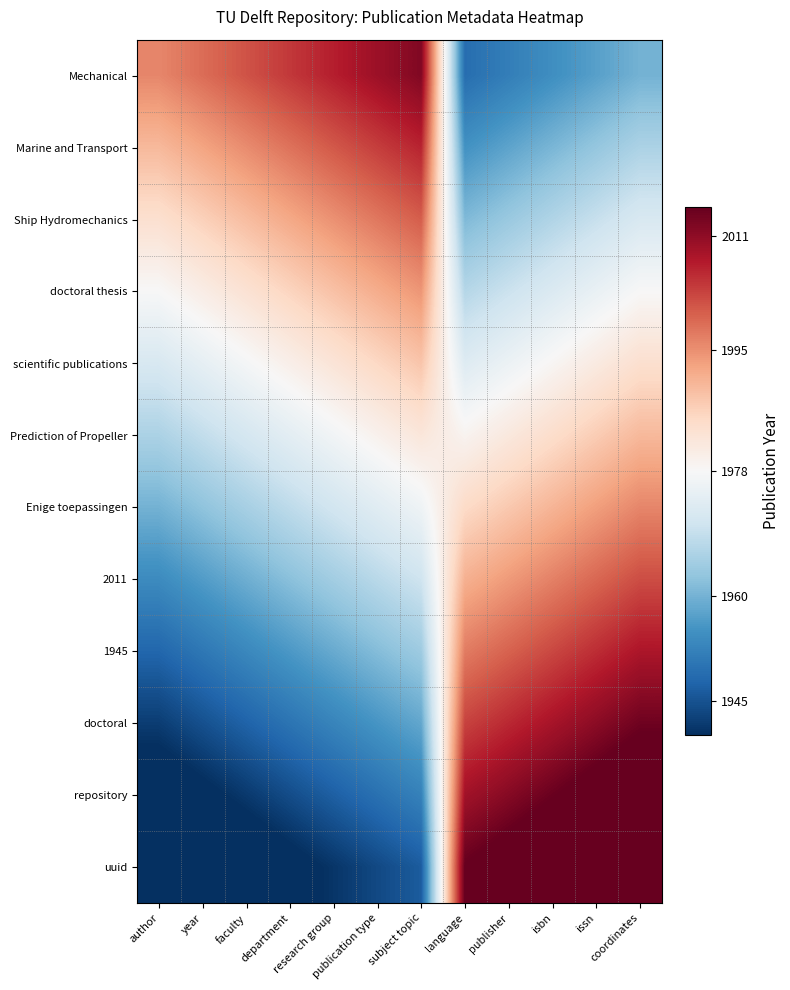

Reading right to left, transcribe all the data shown in this chart.

Mechanical: coordinates=1960.0	issn=1957.3	isbn=1954.5	publisher=1951.8	language=1949.1	subject topic=2012.4	publication type=2009.6	research group=2006.9	department=2004.2	faculty=2001.5	year=1998.7	author=1996.0
Marine and Transport: coordinates=1966.0	issn=1963.3	isbn=1960.5	publisher=1957.8	language=1955.1	subject topic=2006.4	publication type=2003.6	research group=2000.9	department=1998.2	faculty=1995.5	year=1992.7	author=1990.0
Ship Hydromechanics: coordinates=1972.0	issn=1969.3	isbn=1966.5	publisher=1963.8	language=1961.1	subject topic=2000.4	publication type=1997.6	research group=1994.9	department=1992.2	faculty=1989.5	year=1986.7	author=1984.0
doctoral thesis: coordinates=1978.0	issn=1975.3	isbn=1972.5	publisher=1969.8	language=1967.1	subject topic=1994.4	publication type=1991.6	research group=1988.9	department=1986.2	faculty=1983.5	year=1980.7	author=1978.0
scientific publications: coordinates=1984.0	issn=1981.3	isbn=1978.5	publisher=1975.8	language=1973.1	subject topic=1988.4	publication type=1985.6	research group=1982.9	department=1980.2	faculty=1977.5	year=1974.7	author=1972.0
Prediction of Propeller: coordinates=1990.0	issn=1987.3	isbn=1984.5	publisher=1981.8	language=1979.1	subject topic=1982.4	publication type=1979.6	research group=1976.9	department=1974.2	faculty=1971.5	year=1968.7	author=1966.0
Enige toepassingen: coordinates=1996.0	issn=1993.3	isbn=1990.5	publisher=1987.8	language=1985.1	subject topic=1976.4	publication type=1973.6	research group=1970.9	department=1968.2	faculty=1965.5	year=1962.7	author=1960.0
2011: coordinates=2002.0	issn=1999.3	isbn=1996.5	publisher=1993.8	language=1991.1	subject topic=1970.4	publication type=1967.6	research group=1964.9	department=1962.2	faculty=1959.5	year=1956.7	author=1954.0
1945: coordinates=2008.0	issn=2005.3	isbn=2002.5	publisher=1999.8	language=1997.1	subject topic=1964.4	publication type=1961.6	research group=1958.9	department=1956.2	faculty=1953.5	year=1950.7	author=1948.0
doctoral: coordinates=2014.0	issn=2011.3	isbn=2008.5	publisher=2005.8	language=2003.1	subject topic=1958.4	publication type=1955.6	research group=1952.9	department=1950.2	faculty=1947.5	year=1944.7	author=1942.0
repository: coordinates=2020.0	issn=2017.3	isbn=2014.5	publisher=2011.8	language=2009.1	subject topic=1952.4	publication type=1949.6	research group=1946.9	department=1944.2	faculty=1941.5	year=1938.7	author=1936.0
uuid: coordinates=2026.0	issn=2023.3	isbn=2020.5	publisher=2017.8	language=2015.1	subject topic=1946.4	publication type=1943.6	research group=1940.9	department=1938.2	faculty=1935.5	year=1932.7	author=1930.0